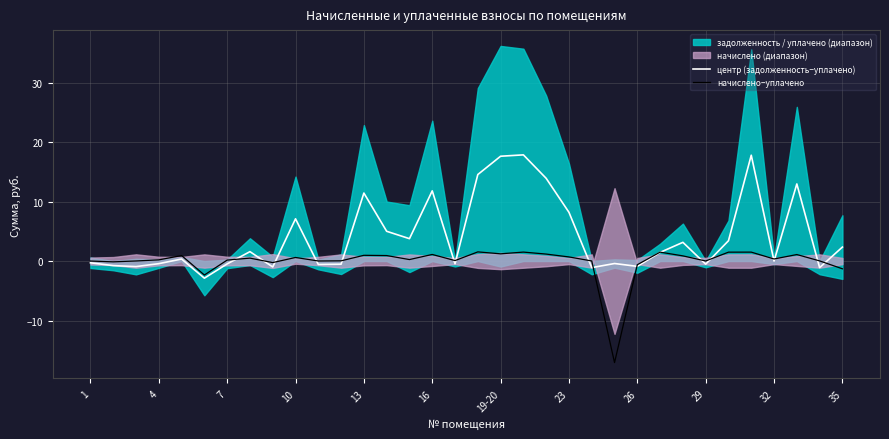

What is the minimum value for начислено−уплачено?

-17.1